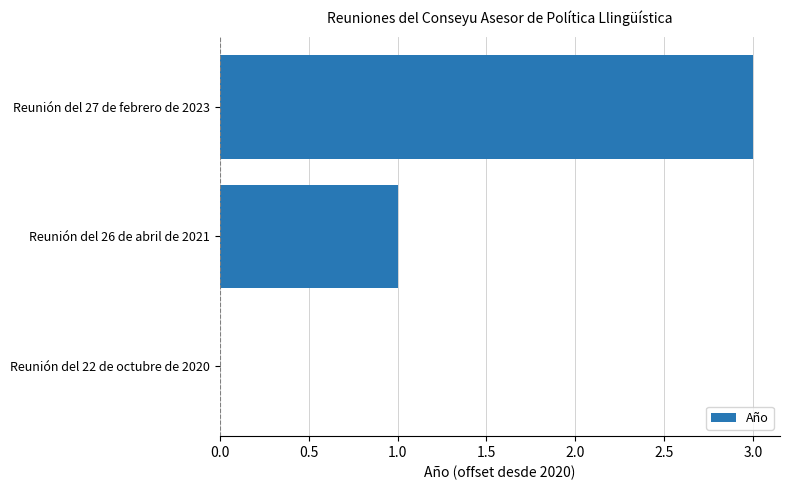

What is the maximum value shown in the chart?

3